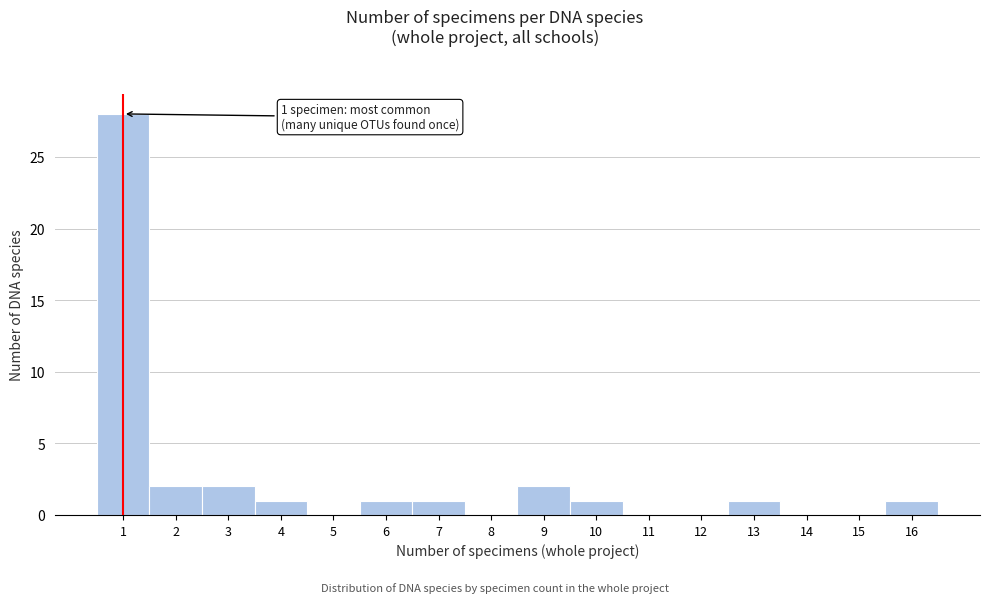

Over which range of the x-axis is the bar tallest?

0.5 to 1.5